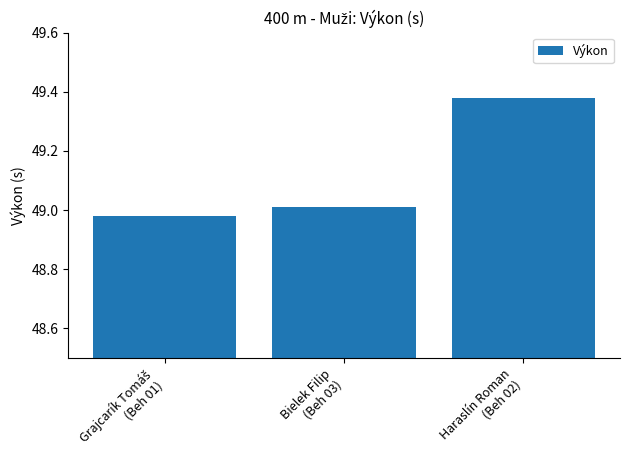

What is the difference between the maximum and minimum values?

0.4